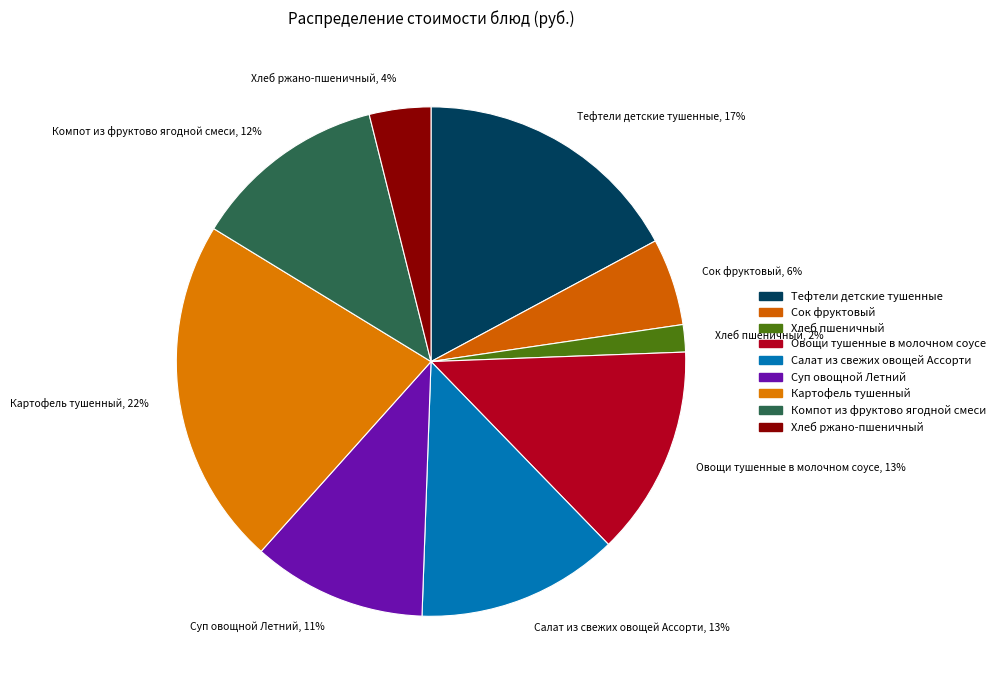

Is there any slice that represents more than half of the pie?

No